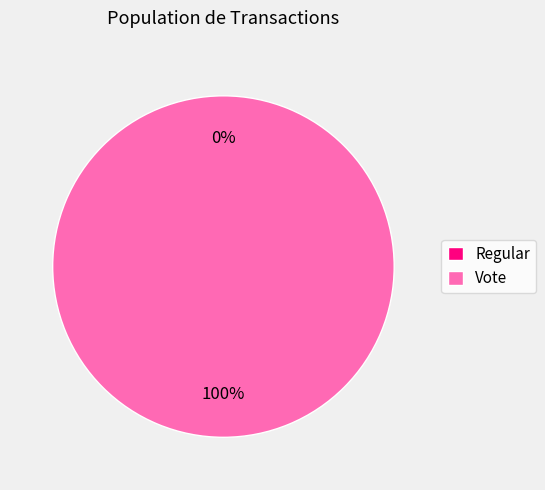

Rank the categories by value from lowest to highest.

Regular, Vote